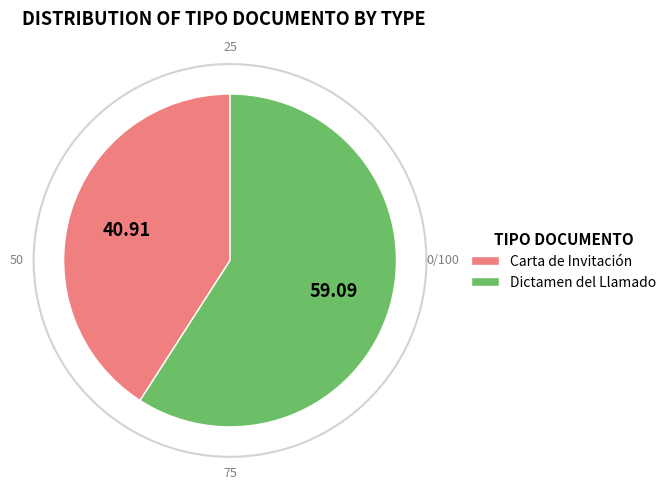

How many slices are in this pie chart?

2